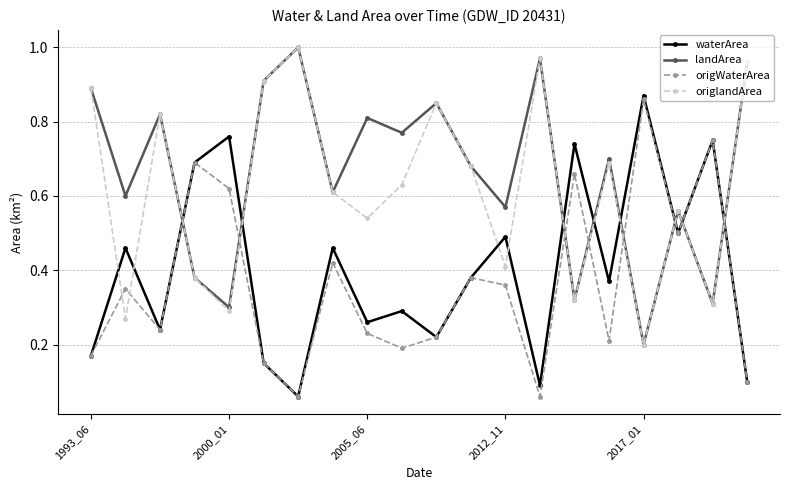

True or false: origlandArea and waterArea cross at least once.

True